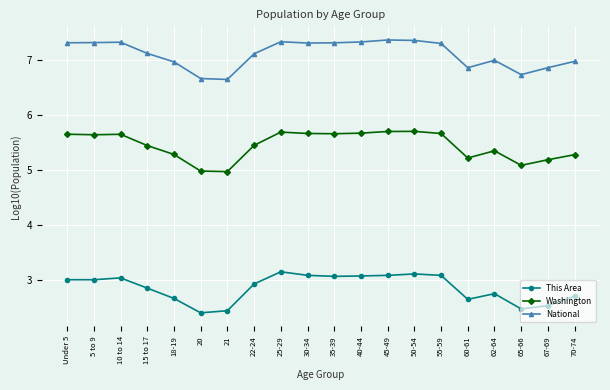

True or false: This Area has a value of 1.0 at 65-66.

False